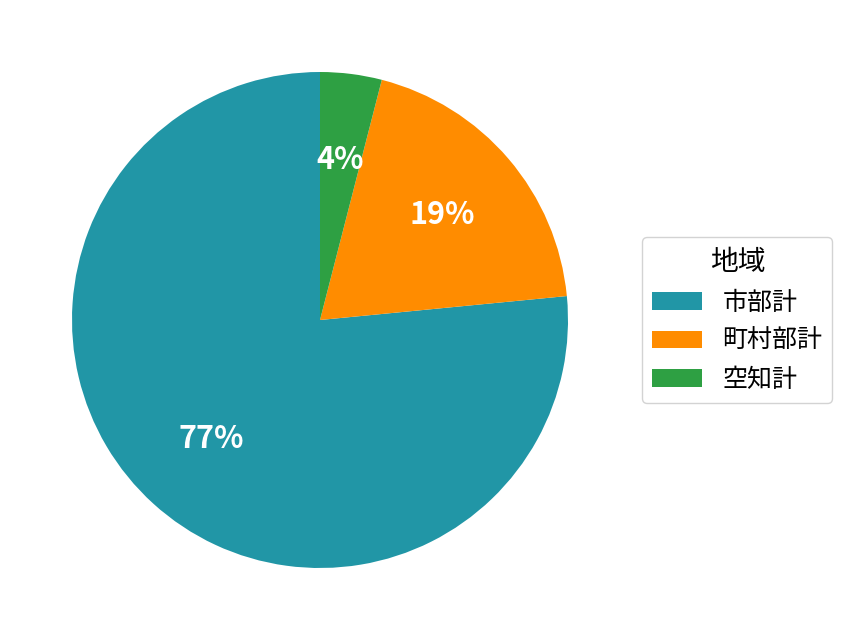

Which has a higher value, 町村部計 or 市部計?

市部計